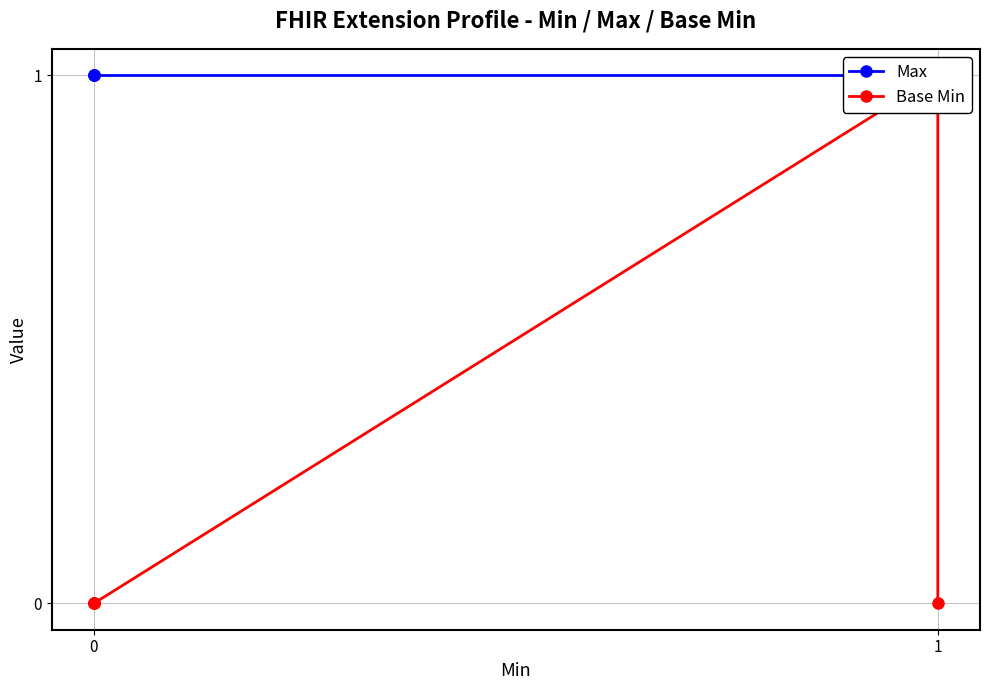

What is the maximum value for Max?

1